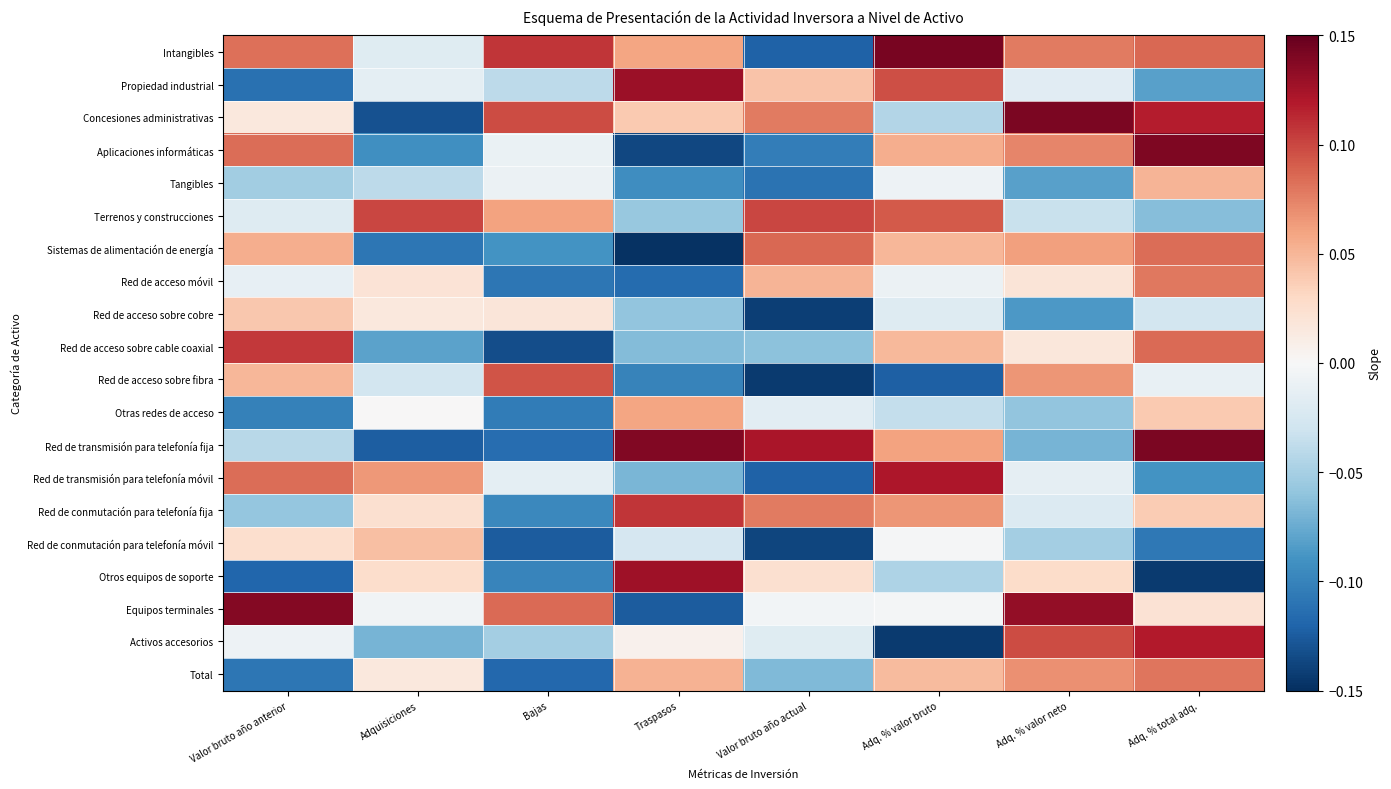

Reading left to right, what are all the values shown in this chart?

Intangibles: Valor bruto año anterior=0.1	Adquisiciones=-0.0	Bajas=0.1	Traspasos=0.1	Valor bruto año actual=-0.1	Adq. % valor bruto=0.1	Adq. % valor neto=0.1	Adq. % total adq.=0.1
Propiedad industrial: Valor bruto año anterior=-0.1	Adquisiciones=-0.0	Bajas=-0.0	Traspasos=0.1	Valor bruto año actual=0.0	Adq. % valor bruto=0.1	Adq. % valor neto=-0.0	Adq. % total adq.=-0.1
Concesiones administrativas: Valor bruto año anterior=0.0	Adquisiciones=-0.1	Bajas=0.1	Traspasos=0.0	Valor bruto año actual=0.1	Adq. % valor bruto=-0.0	Adq. % valor neto=0.1	Adq. % total adq.=0.1
Aplicaciones informáticas: Valor bruto año anterior=0.1	Adquisiciones=-0.1	Bajas=-0.0	Traspasos=-0.1	Valor bruto año actual=-0.1	Adq. % valor bruto=0.1	Adq. % valor neto=0.1	Adq. % total adq.=0.1
Tangibles: Valor bruto año anterior=-0.1	Adquisiciones=-0.0	Bajas=-0.0	Traspasos=-0.1	Valor bruto año actual=-0.1	Adq. % valor bruto=-0.0	Adq. % valor neto=-0.1	Adq. % total adq.=0.1
Terrenos y construcciones: Valor bruto año anterior=-0.0	Adquisiciones=0.1	Bajas=0.1	Traspasos=-0.1	Valor bruto año actual=0.1	Adq. % valor bruto=0.1	Adq. % valor neto=-0.0	Adq. % total adq.=-0.1
Sistemas de alimentación de energía: Valor bruto año anterior=0.1	Adquisiciones=-0.1	Bajas=-0.1	Traspasos=-0.1	Valor bruto año actual=0.1	Adq. % valor bruto=0.0	Adq. % valor neto=0.1	Adq. % total adq.=0.1
Red de acceso móvil: Valor bruto año anterior=-0.0	Adquisiciones=0.0	Bajas=-0.1	Traspasos=-0.1	Valor bruto año actual=0.1	Adq. % valor bruto=-0.0	Adq. % valor neto=0.0	Adq. % total adq.=0.1
Red de acceso sobre cobre: Valor bruto año anterior=0.0	Adquisiciones=0.0	Bajas=0.0	Traspasos=-0.1	Valor bruto año actual=-0.1	Adq. % valor bruto=-0.0	Adq. % valor neto=-0.1	Adq. % total adq.=-0.0
Red de acceso sobre cable coaxial: Valor bruto año anterior=0.1	Adquisiciones=-0.1	Bajas=-0.1	Traspasos=-0.1	Valor bruto año actual=-0.1	Adq. % valor bruto=0.0	Adq. % valor neto=0.0	Adq. % total adq.=0.1
Red de acceso sobre fibra: Valor bruto año anterior=0.0	Adquisiciones=-0.0	Bajas=0.1	Traspasos=-0.1	Valor bruto año actual=-0.1	Adq. % valor bruto=-0.1	Adq. % valor neto=0.1	Adq. % total adq.=-0.0
Otras redes de acceso: Valor bruto año anterior=-0.1	Adquisiciones=0.0	Bajas=-0.1	Traspasos=0.1	Valor bruto año actual=-0.0	Adq. % valor bruto=-0.0	Adq. % valor neto=-0.1	Adq. % total adq.=0.0
Red de transmisión para telefonía fija: Valor bruto año anterior=-0.0	Adquisiciones=-0.1	Bajas=-0.1	Traspasos=0.1	Valor bruto año actual=0.1	Adq. % valor bruto=0.1	Adq. % valor neto=-0.1	Adq. % total adq.=0.1
Red de transmisión para telefonía móvil: Valor bruto año anterior=0.1	Adquisiciones=0.1	Bajas=-0.0	Traspasos=-0.1	Valor bruto año actual=-0.1	Adq. % valor bruto=0.1	Adq. % valor neto=-0.0	Adq. % total adq.=-0.1
Red de conmutación para telefonía fija: Valor bruto año anterior=-0.1	Adquisiciones=0.0	Bajas=-0.1	Traspasos=0.1	Valor bruto año actual=0.1	Adq. % valor bruto=0.1	Adq. % valor neto=-0.0	Adq. % total adq.=0.0
Red de conmutación para telefonía móvil: Valor bruto año anterior=0.0	Adquisiciones=0.0	Bajas=-0.1	Traspasos=-0.0	Valor bruto año actual=-0.1	Adq. % valor bruto=-0.0	Adq. % valor neto=-0.1	Adq. % total adq.=-0.1
Otros equipos de soporte: Valor bruto año anterior=-0.1	Adquisiciones=0.0	Bajas=-0.1	Traspasos=0.1	Valor bruto año actual=0.0	Adq. % valor bruto=-0.0	Adq. % valor neto=0.0	Adq. % total adq.=-0.1
Equipos terminales: Valor bruto año anterior=0.1	Adquisiciones=-0.0	Bajas=0.1	Traspasos=-0.1	Valor bruto año actual=-0.0	Adq. % valor bruto=-0.0	Adq. % valor neto=0.1	Adq. % total adq.=0.0
Activos accesorios: Valor bruto año anterior=-0.0	Adquisiciones=-0.1	Bajas=-0.1	Traspasos=0.0	Valor bruto año actual=-0.0	Adq. % valor bruto=-0.1	Adq. % valor neto=0.1	Adq. % total adq.=0.1
Total: Valor bruto año anterior=-0.1	Adquisiciones=0.0	Bajas=-0.1	Traspasos=0.1	Valor bruto año actual=-0.1	Adq. % valor bruto=0.0	Adq. % valor neto=0.1	Adq. % total adq.=0.1